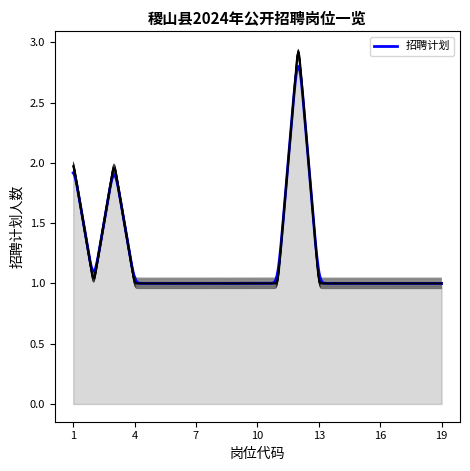

What is the average value?

1